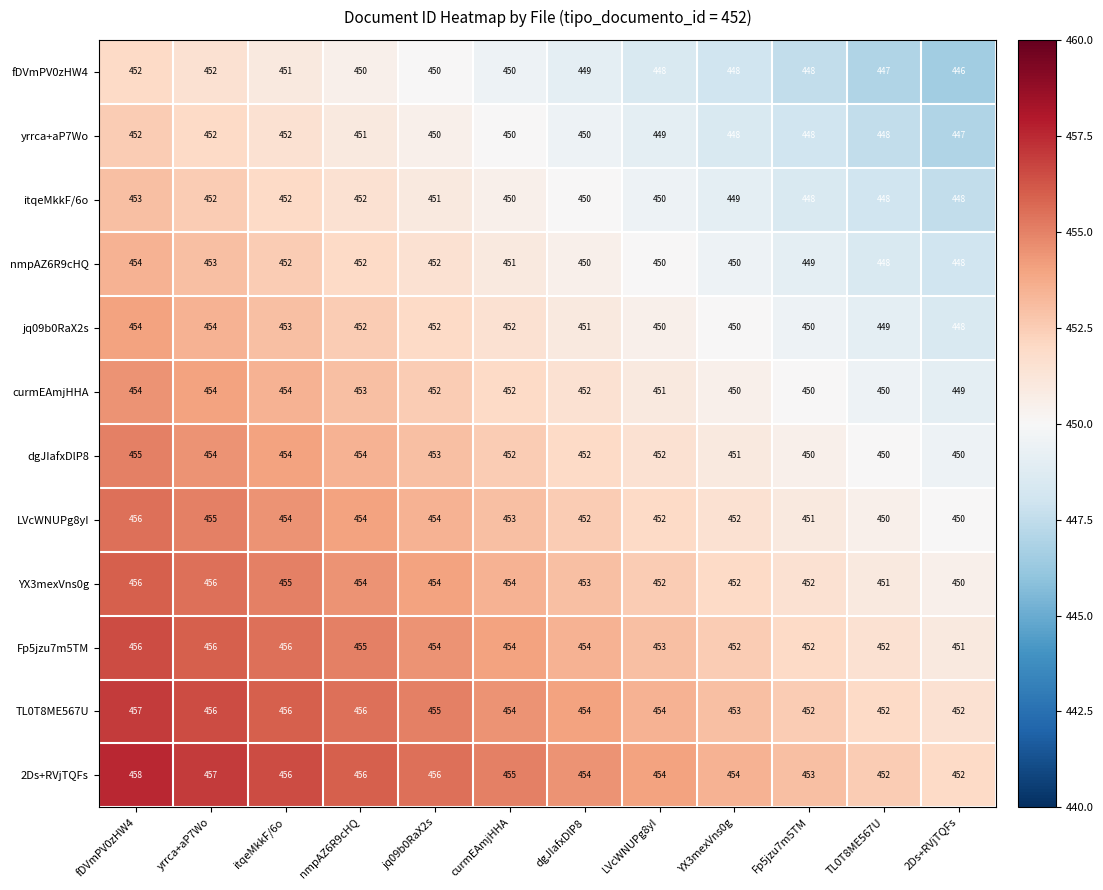

What is the approximate value of jq09b0RaX2s at nmpAZ6R9cHQ?

452